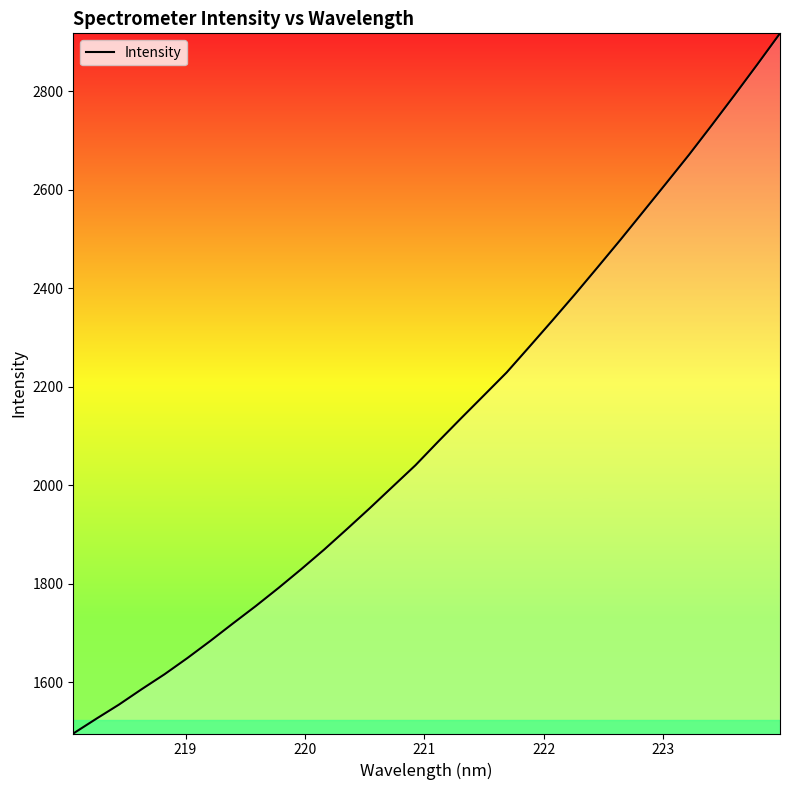

What is the difference between the maximum and minimum values?

1421.7